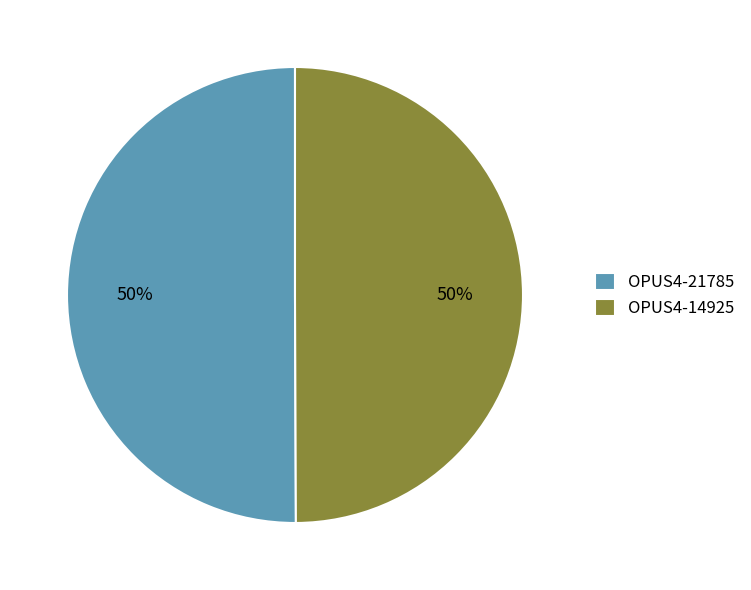

What is the ratio of the value at OPUS4-21785 to the value at OPUS4-14925?

1.0